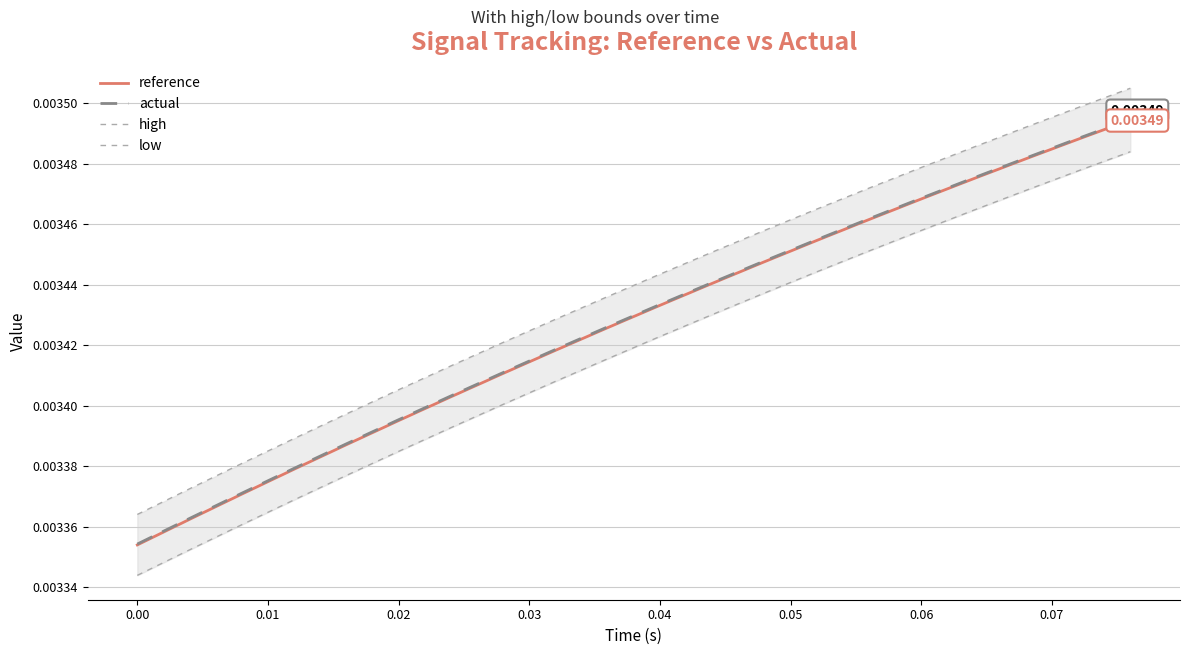

What is the sum of all high values?

0.1